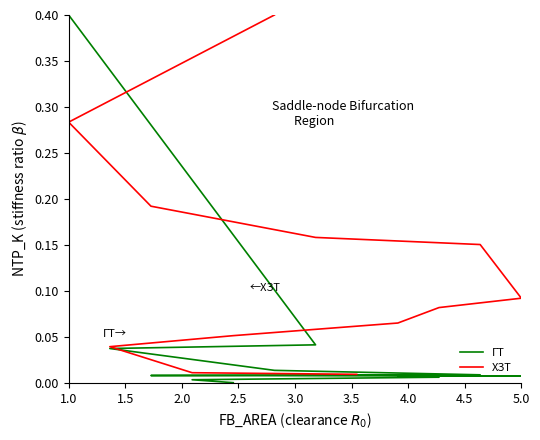

At which label does ХЗТ reach its minimum?

1.0